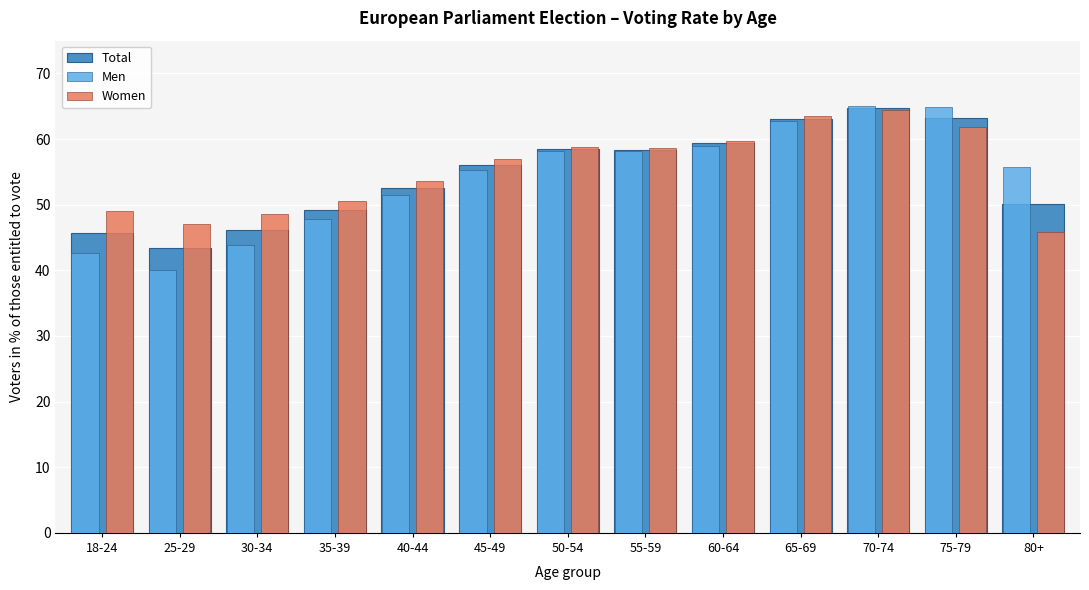

What is the sum of all Men values?

705.0